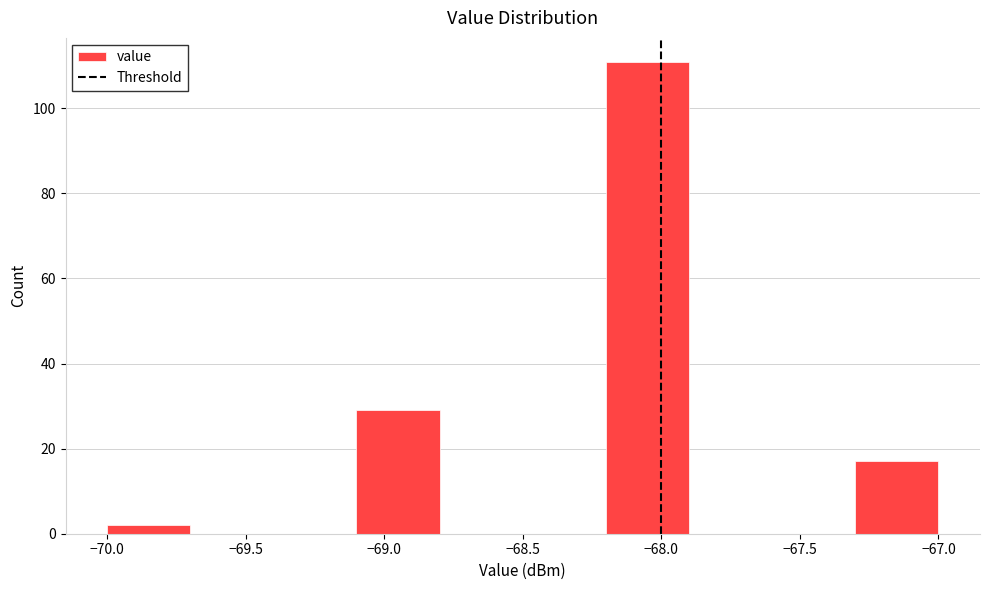

What is the height of the bar covering -68.2 to -67.9 on the x-axis? The values are not printed on the chart, so give them approximately, as read against the axis.

112